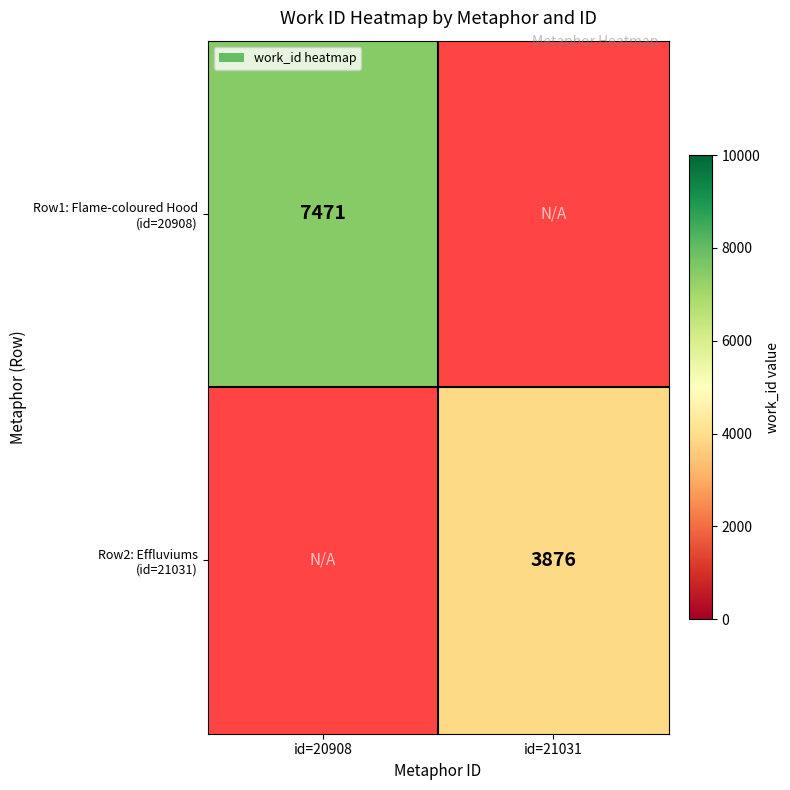

List the labels in order of Row1: Flame-coloured Hood (id=20908) value, smallest first.

id=20908, id=21031